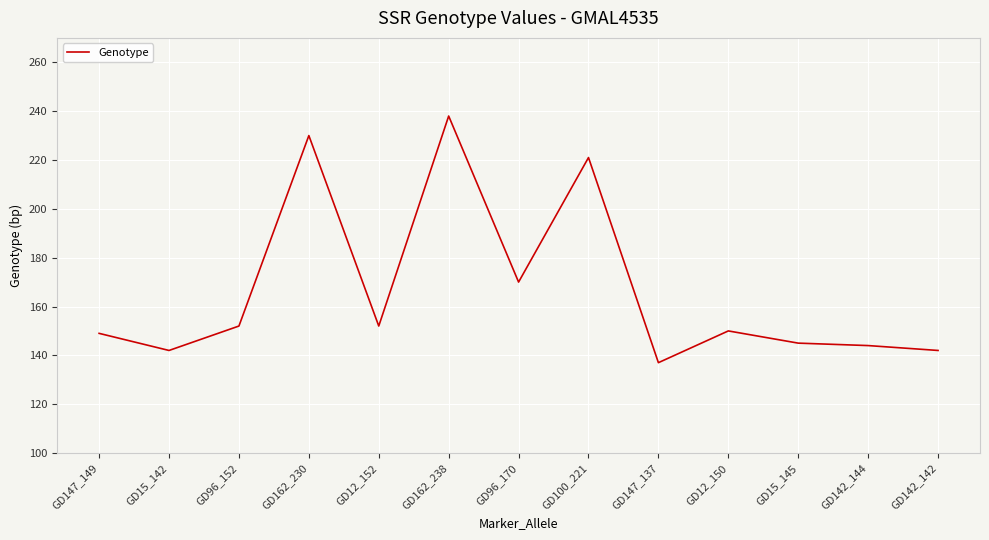

Where is the data nearest to the value 187?

GD96_170